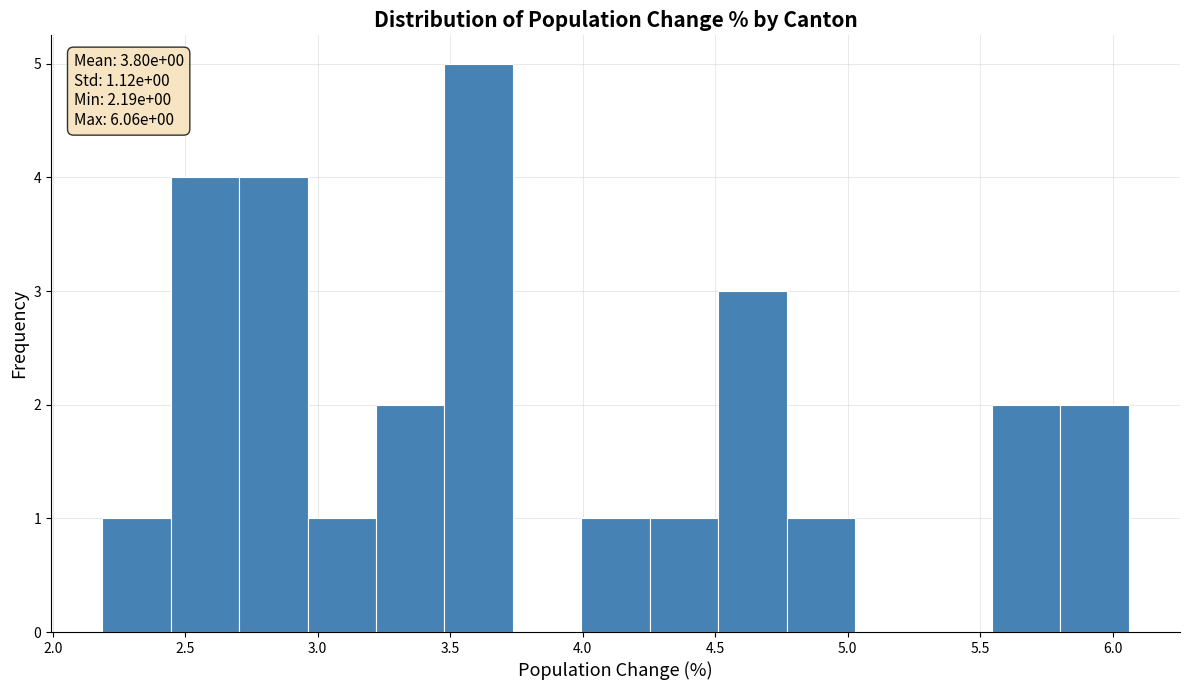

Which range on the x-axis has the tallest bar?

3.50 to 3.75